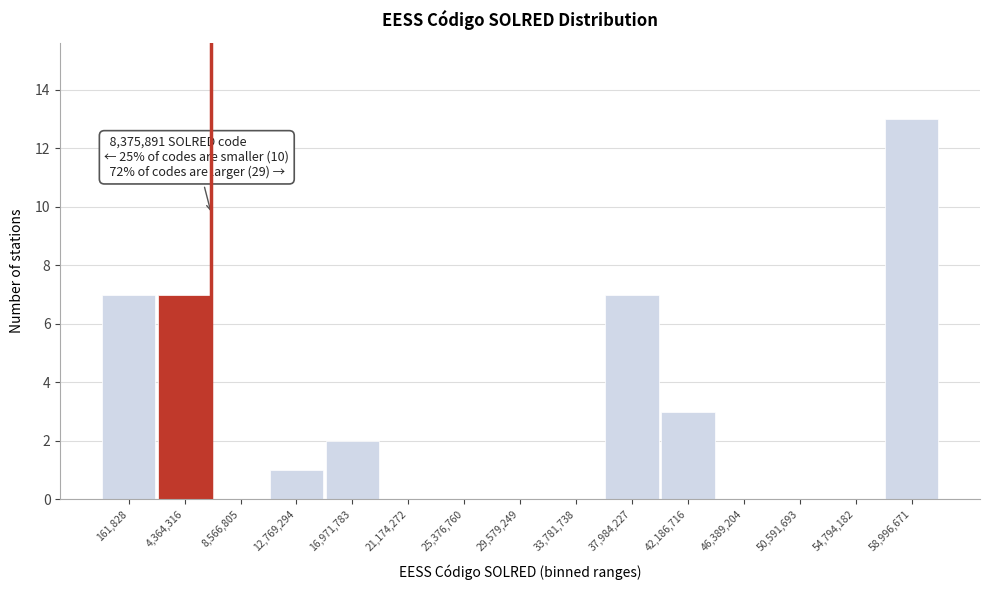

Reading left to right, transcribe all the data shown in this chart.

161,828=7	4,364,316=7	8,566,805=0	12,769,294=1	16,971,783=2	21,174,272=0	25,376,760=0	29,579,249=0	33,781,738=0	37,984,227=7	42,186,716=3	46,389,204=0	50,591,693=0	54,794,182=0	58,996,671=13